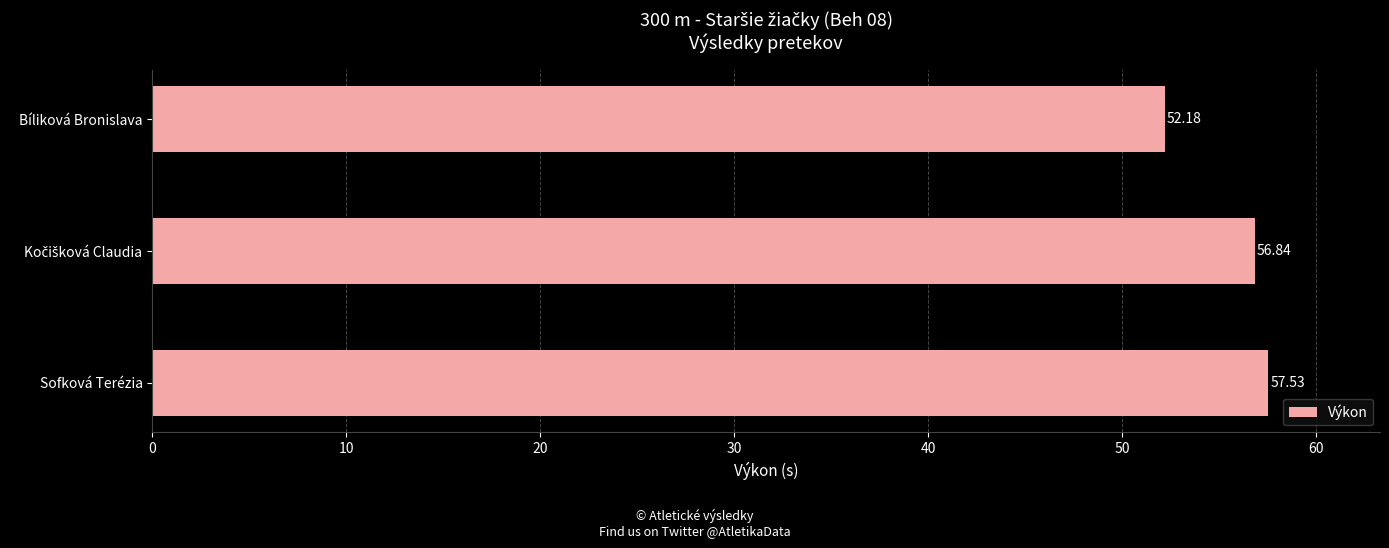

What is the smallest value displayed?

52.2